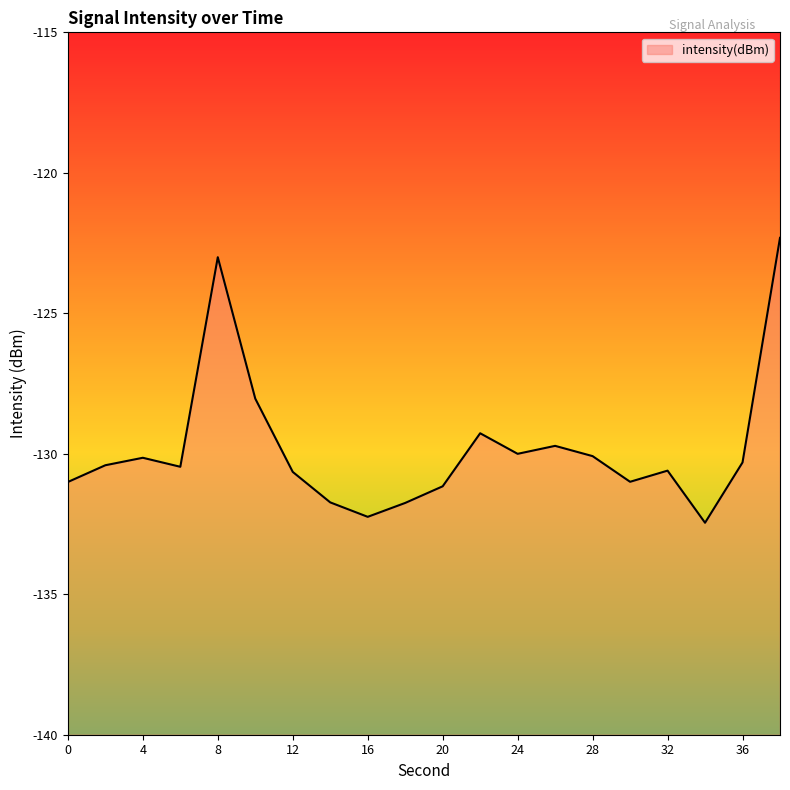

Reading right to left, what are all the values shown in this chart?

-122.3	-130.3	-132.5	-130.6	-131.0	-130.1	-129.7	-130.0	-129.3	-131.2	-131.8	-132.2	-131.7	-130.6	-128.0	-123.0	-130.5	-130.1	-130.4	-131.0